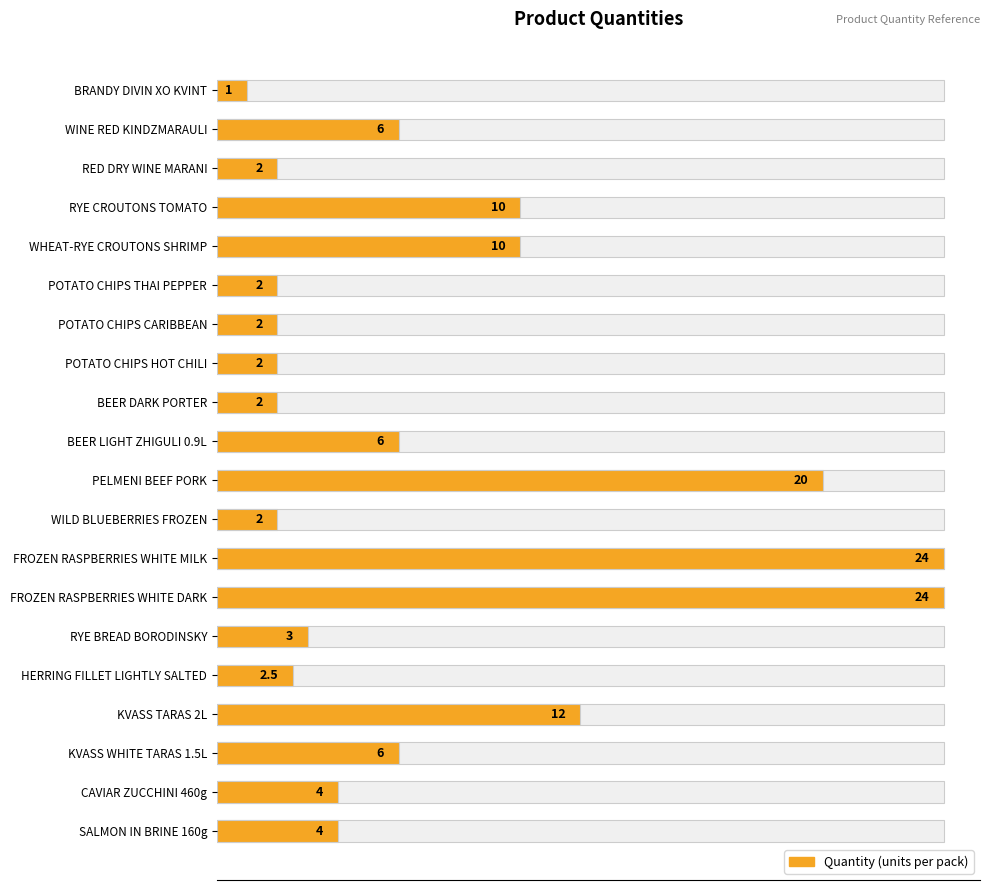

How many distinct data groups are displayed?

1